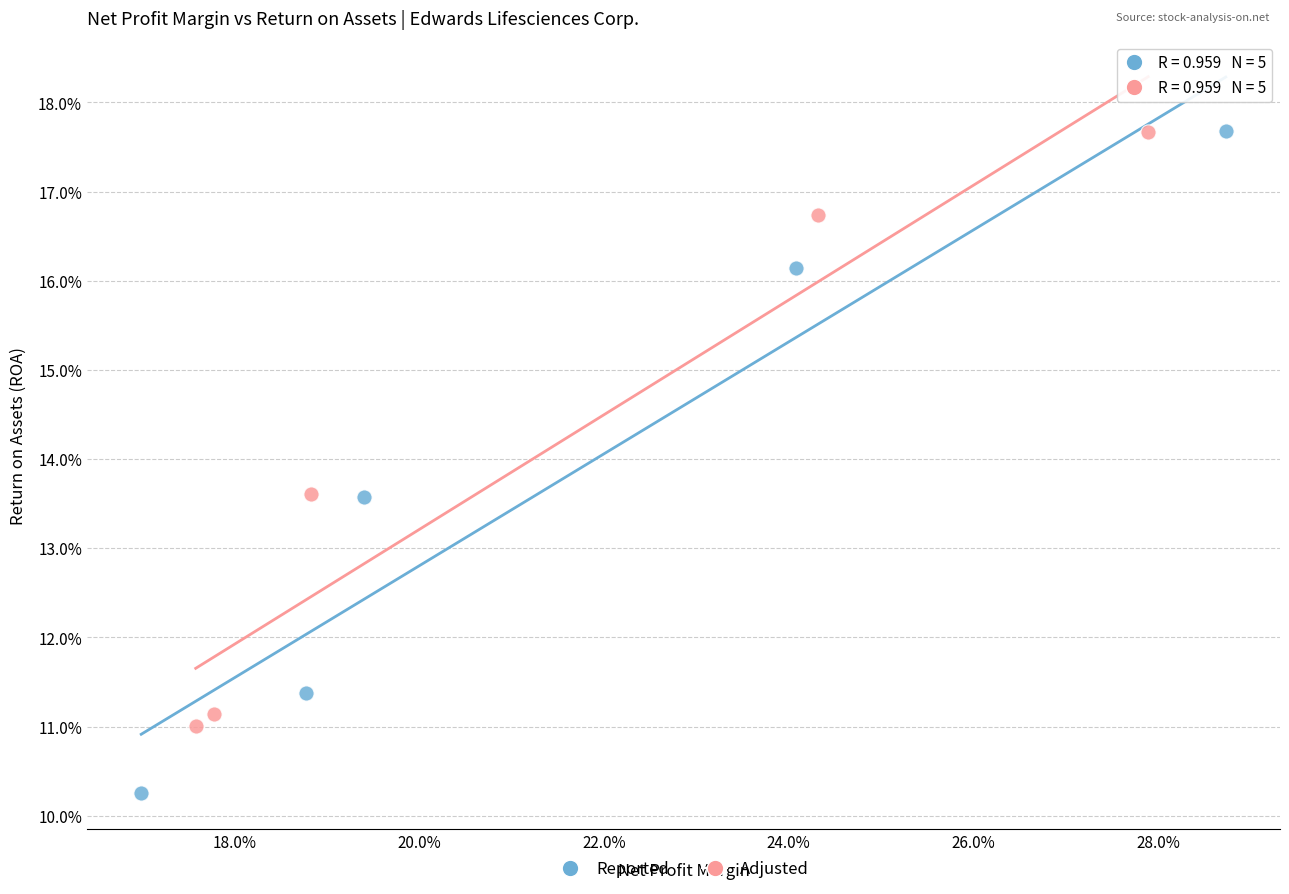

Which series has the widest spread of Y values?

Reported